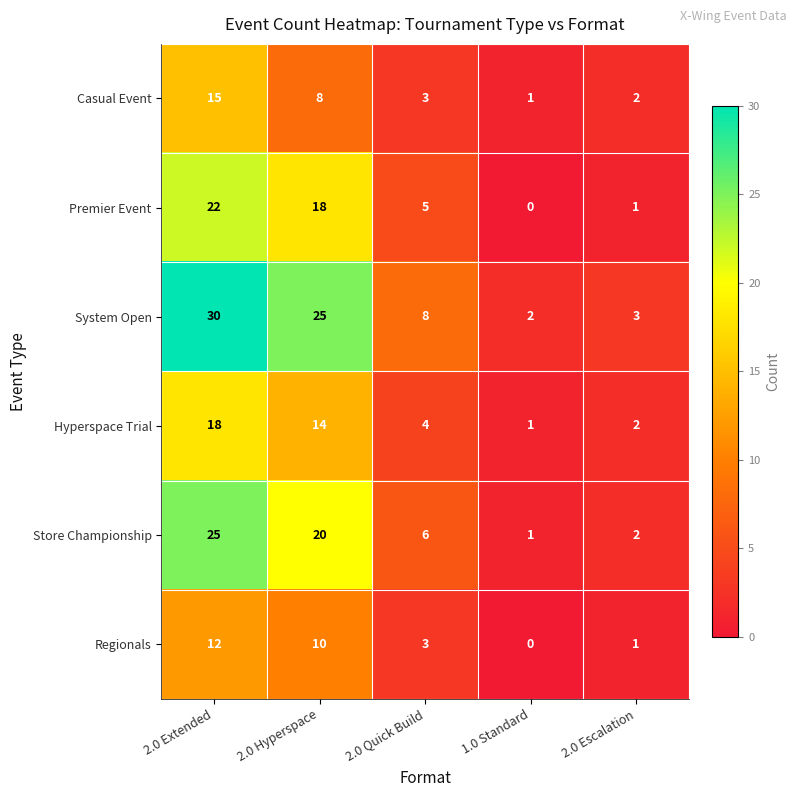

What is the difference between the maximum and second lowest values in the Regionals series?

11